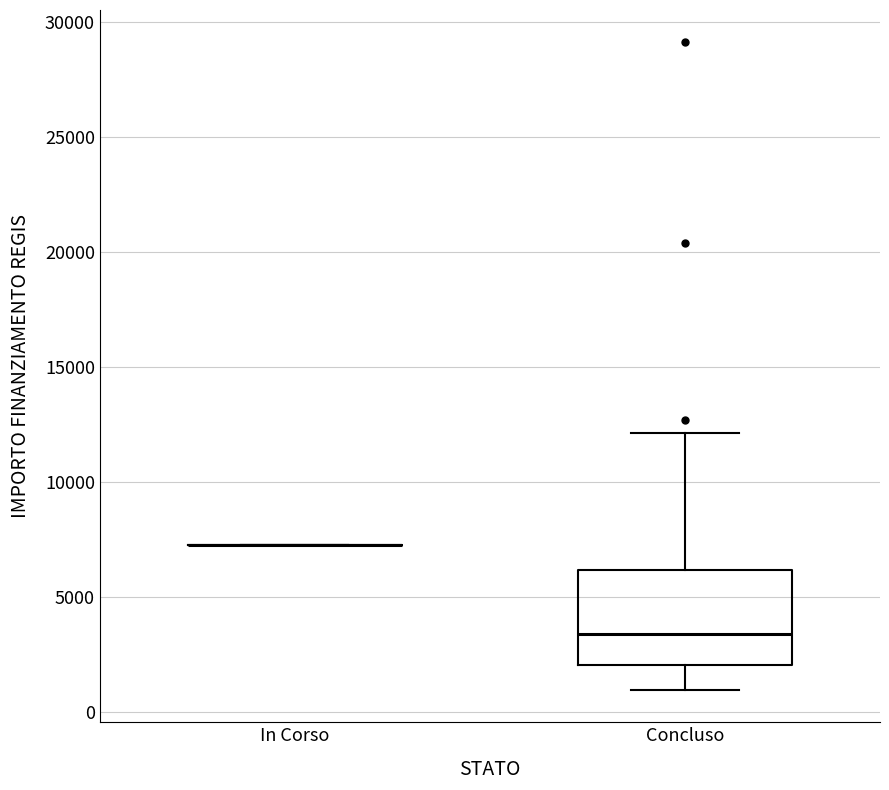

Reading left to right, read every box against the y-axis: the position of its median line, the range the box covers, and the ends of its whiskers. The values are not printed on the chart, so give them approximately, as read against the axis.

In Corso: box collapsed to a line at 7500, whiskers 7500 to 7500
Concluso: median 3500, box 2000 to 6000, whiskers 1000 to 12000